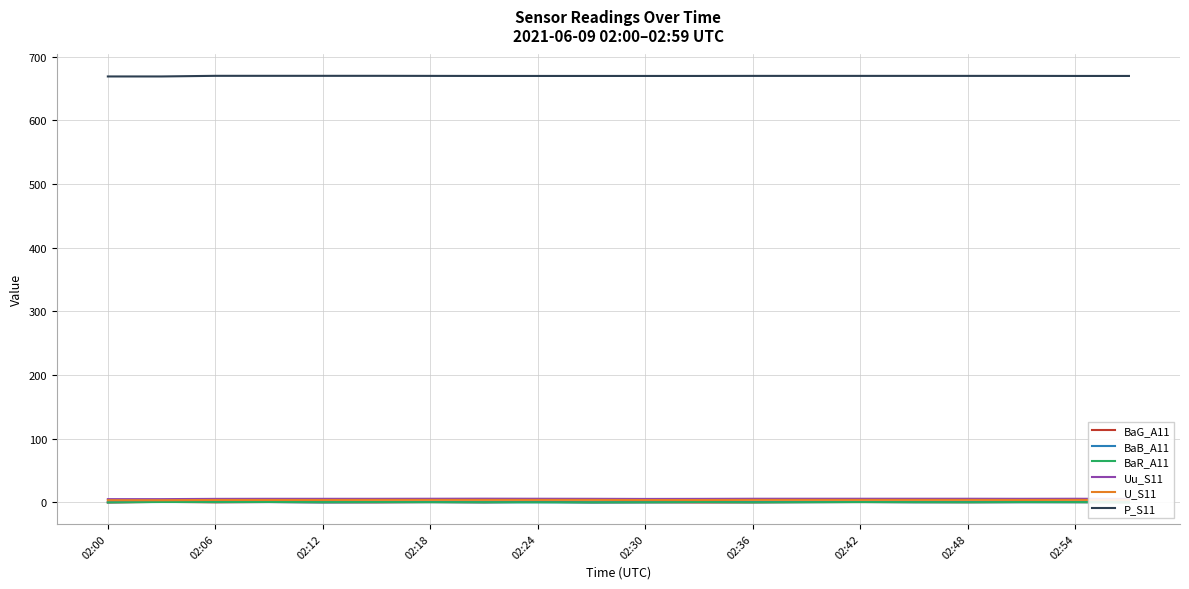

What value does the Uu_S11 series have at 02:00?

4.9